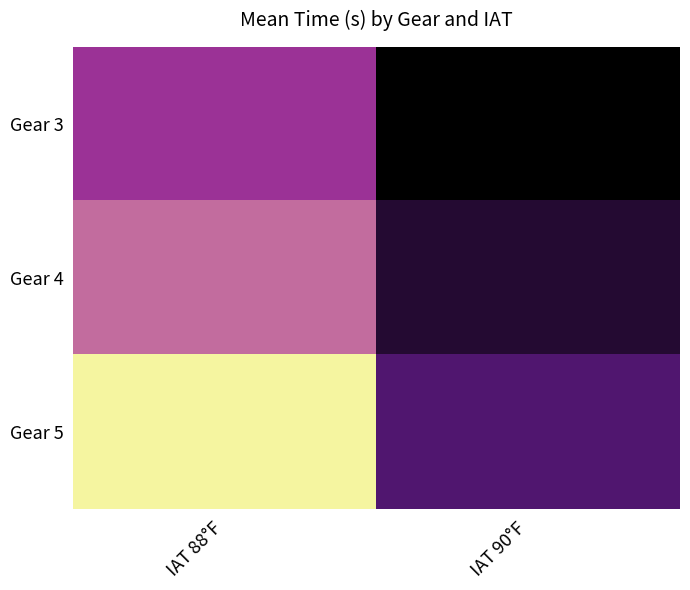

Reading left to right, extract all data points from this chart.

Gear 3: IAT 88°F=14.8	IAT 90°F=11.2
Gear 4: IAT 88°F=15.9	IAT 90°F=12.1
Gear 5: IAT 88°F=17.4	IAT 90°F=13.0